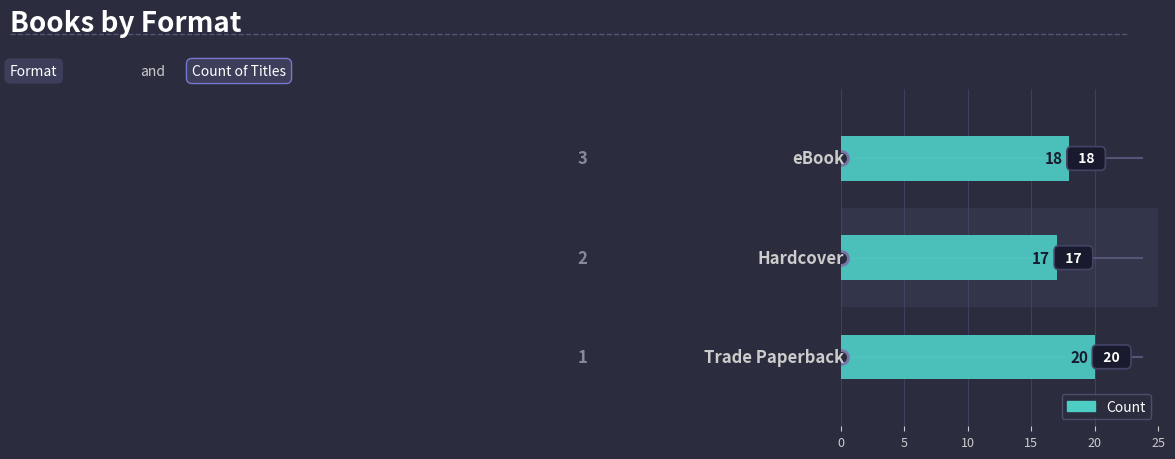

What is the difference between the values at Trade Paperback and eBook?

2